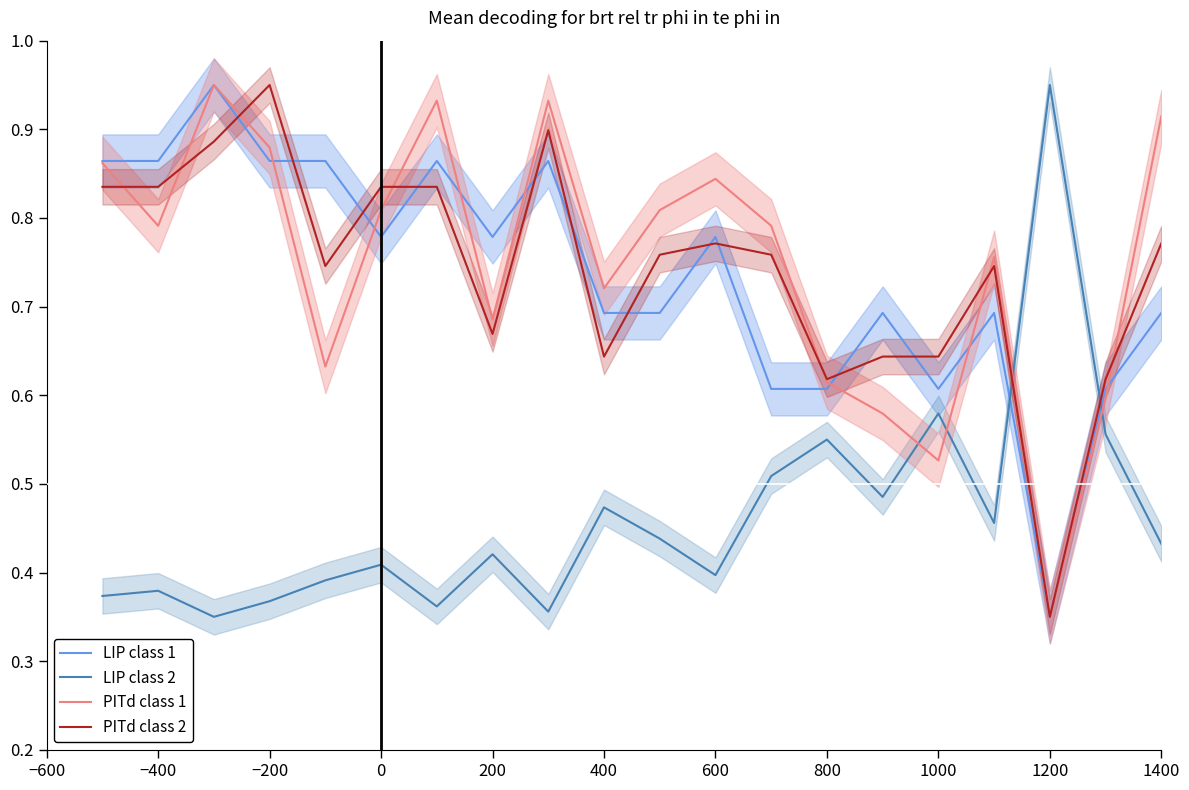

True or false: PITd class 2 has a value of 1.0 at 800.

False